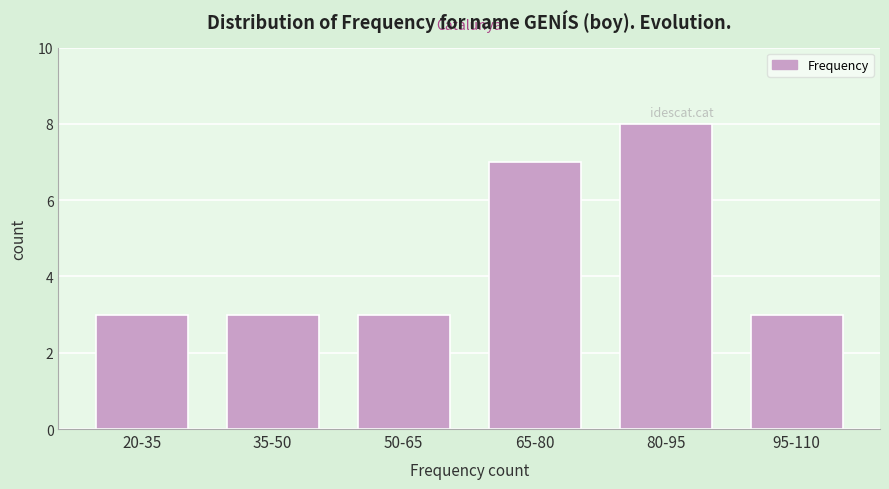

Reading left to right, extract all data points from this chart.

20-35=3	35-50=3	50-65=3	65-80=7	80-95=8	95-110=3